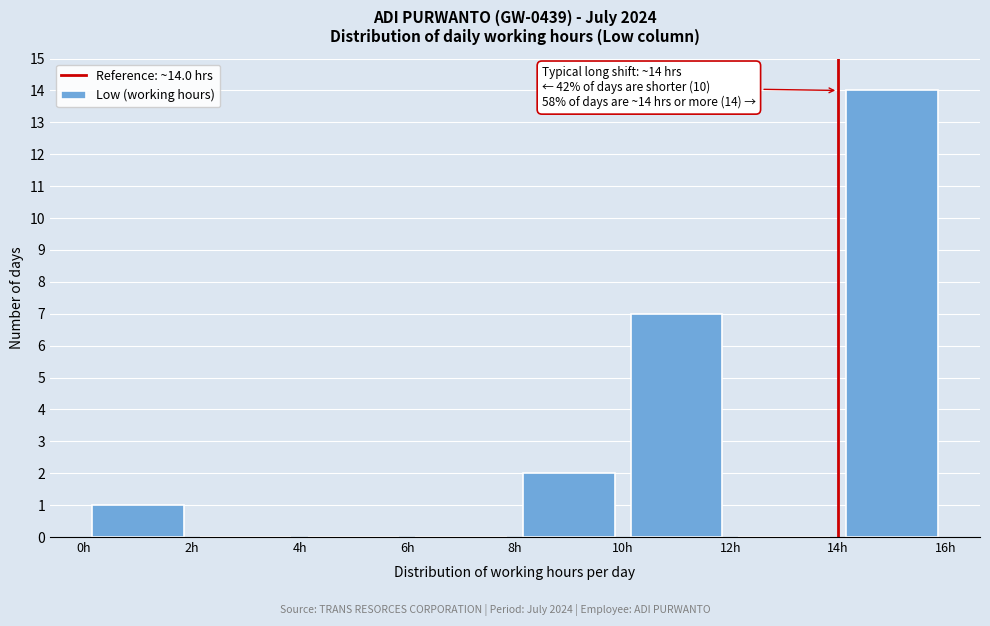

Over which range of the x-axis is the bar tallest?

14 to 16